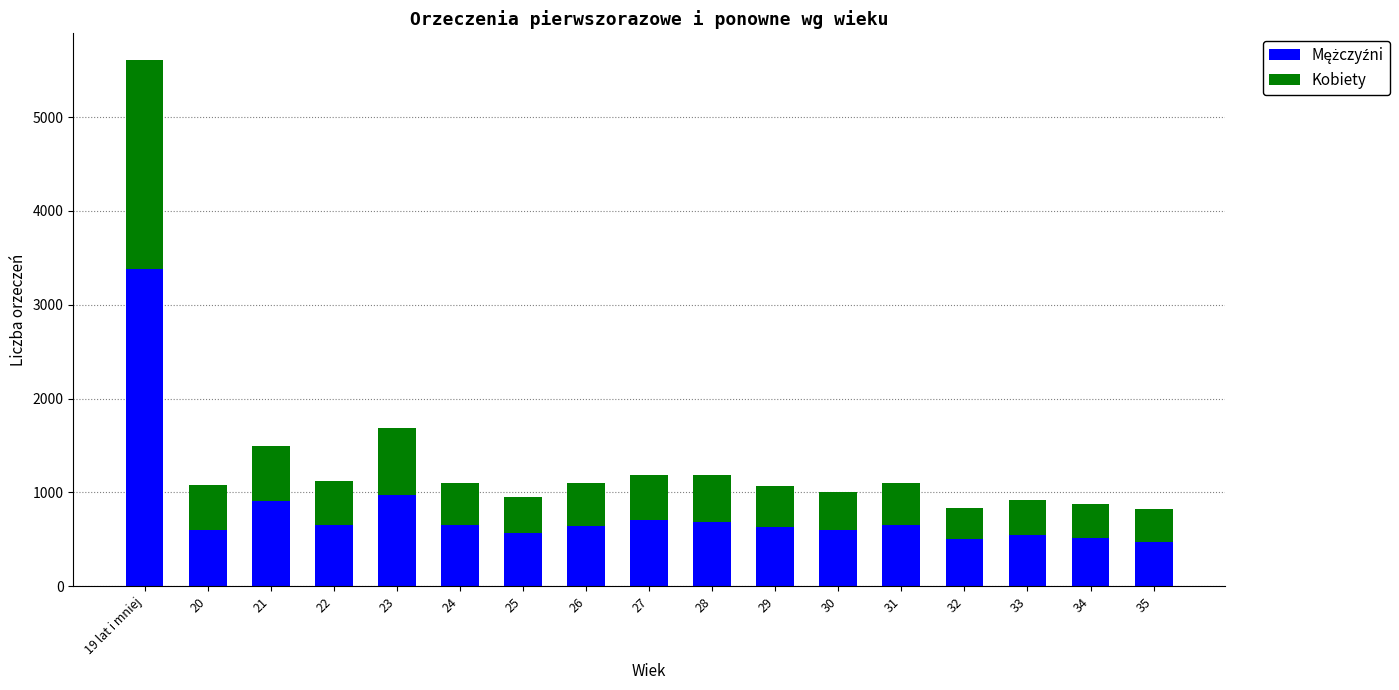

At which category is the sum across all series the highest?

19 lat i mniej